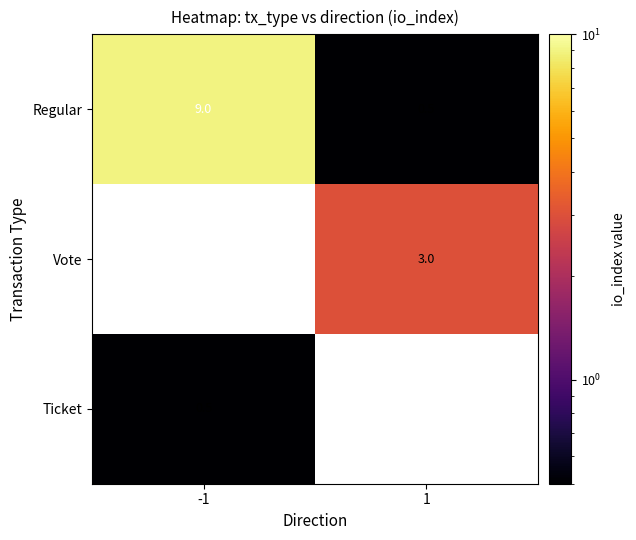

Is the value of Regular at -1 greater than the value of Ticket at -1?

Yes